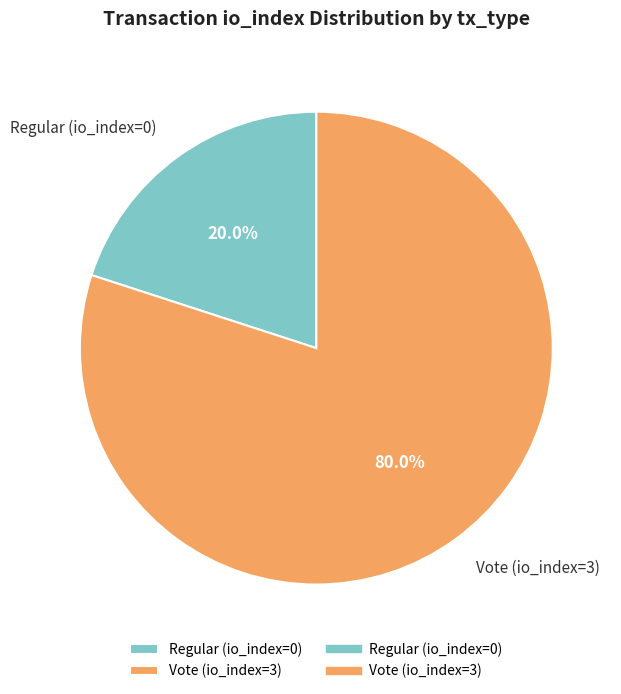

Which category has the smallest portion of the pie?

Regular (io_index=0)